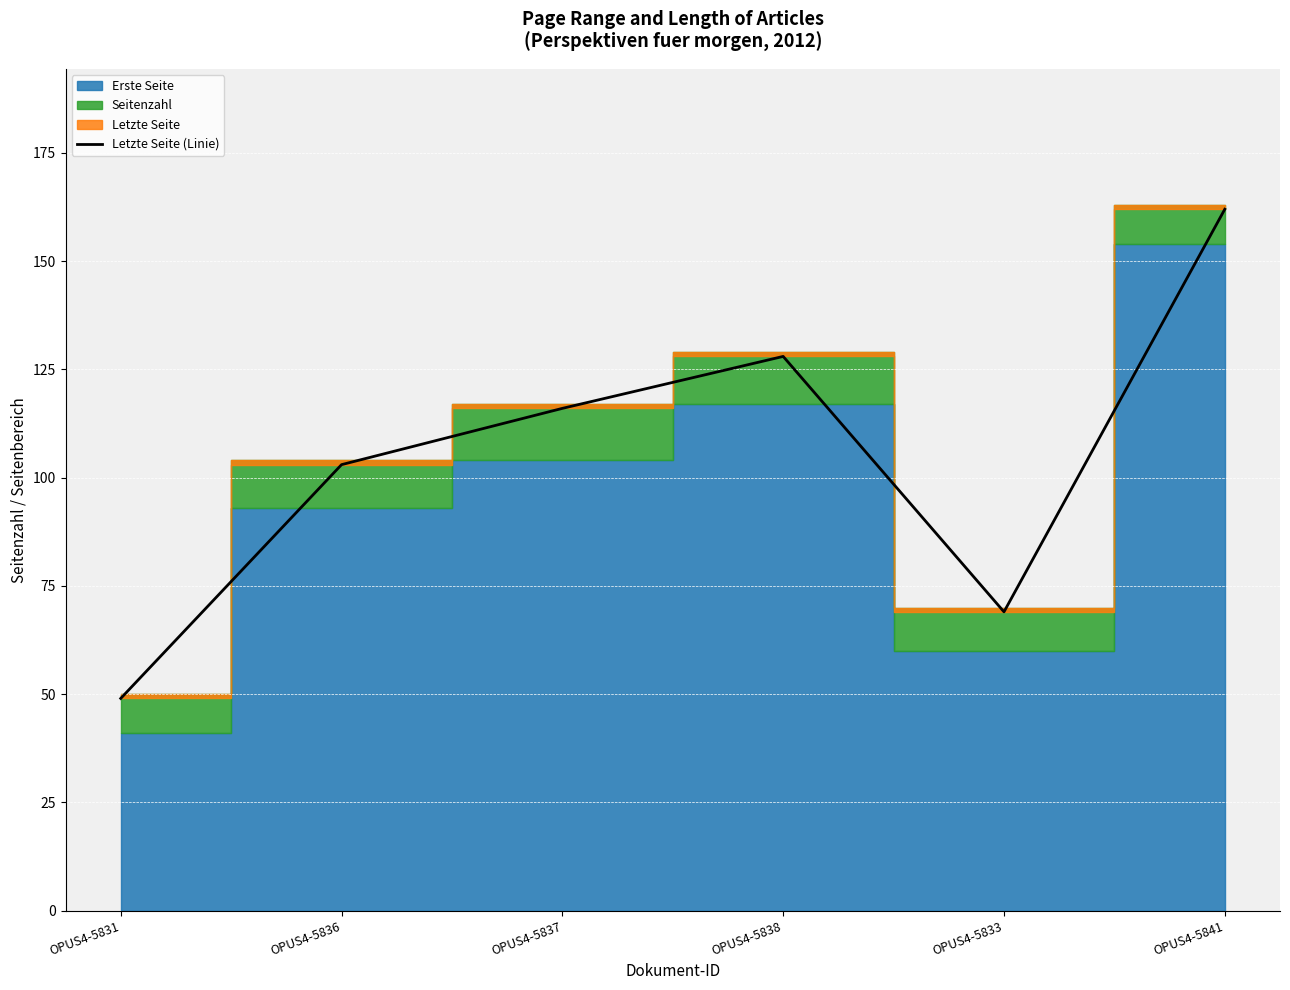

How many lines are shown in the chart?

1